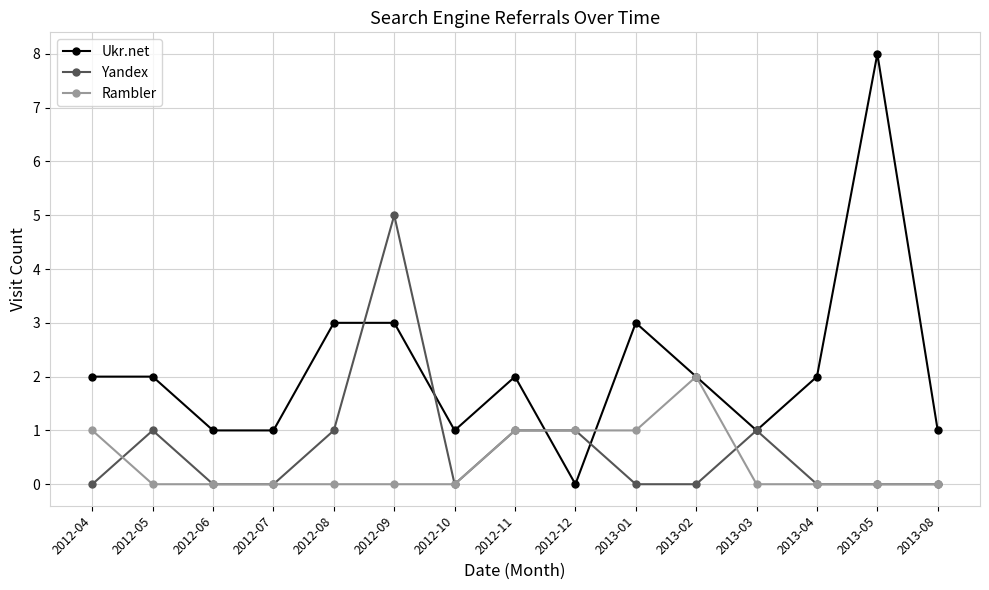

List the series in order of their peak value, lowest first.

Rambler, Yandex, Ukr.net